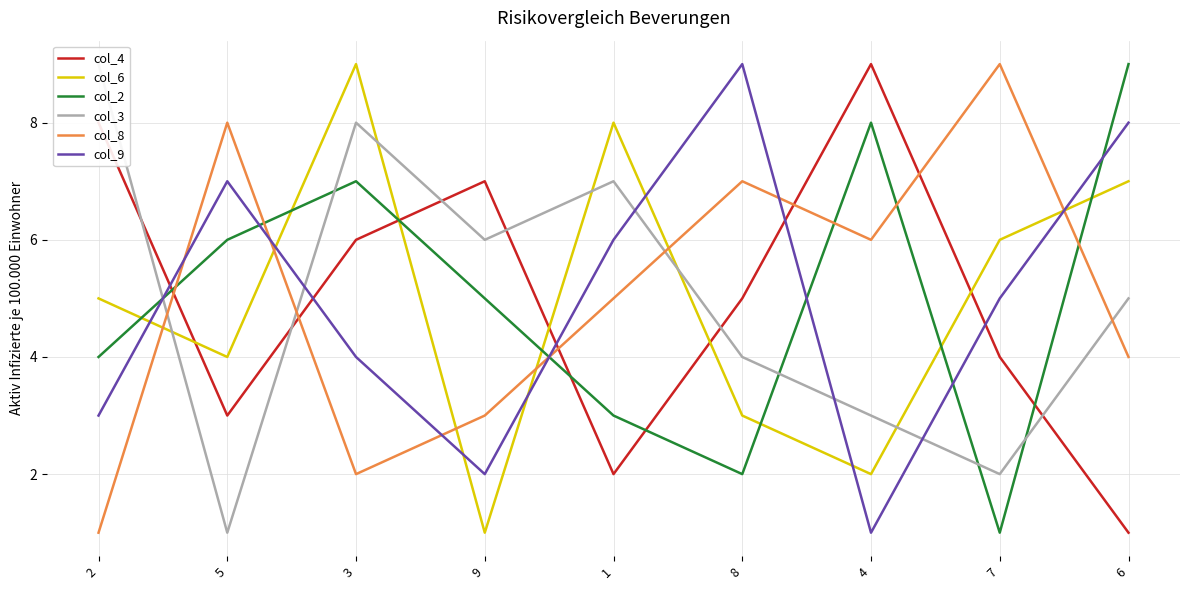

What is the value of the col_9 point at the 9th from the left?

8